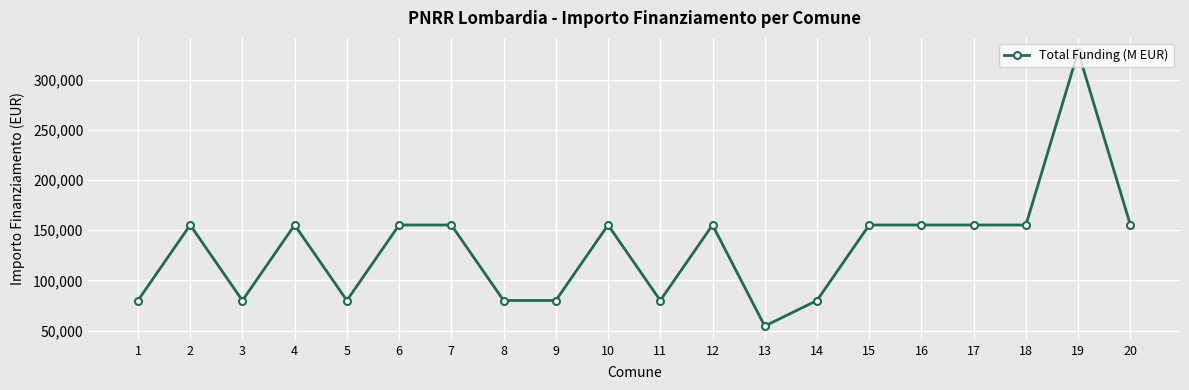

At which category does the data reach its first local peak?

2